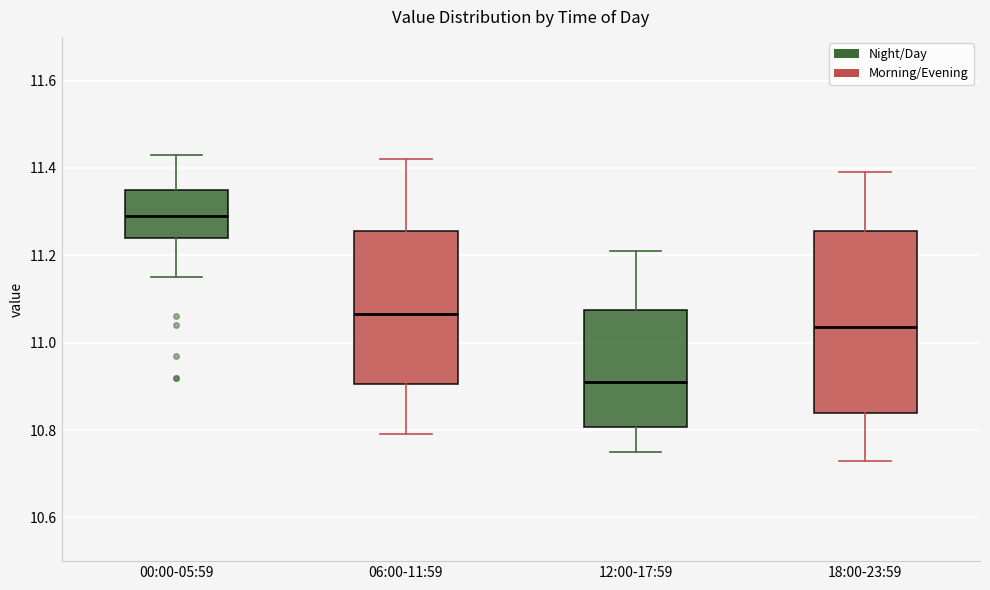

Which box is the tallest, from its lower edge to its upper edge?

18:00-23:59